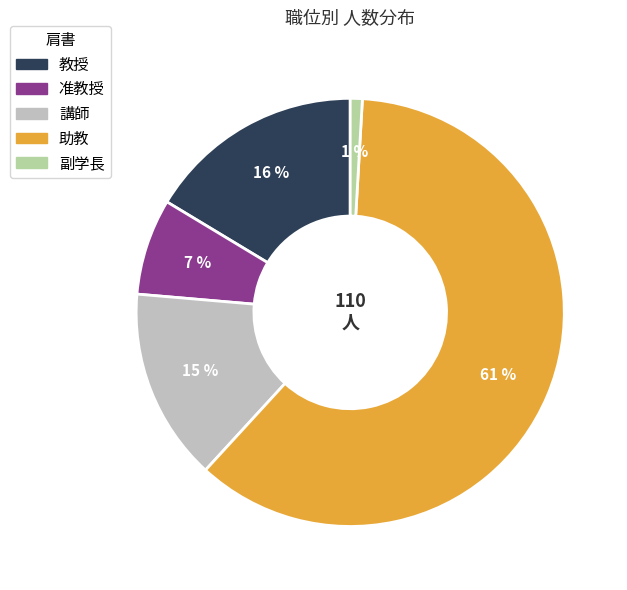

Which slice is the smallest?

副学長